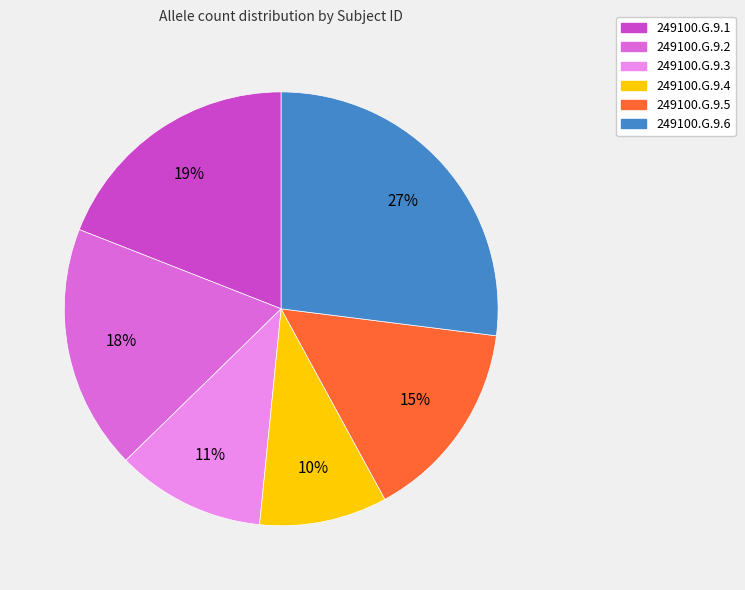

The 249100.G.9.1 slice represents 29% of the pie. True or false?

False